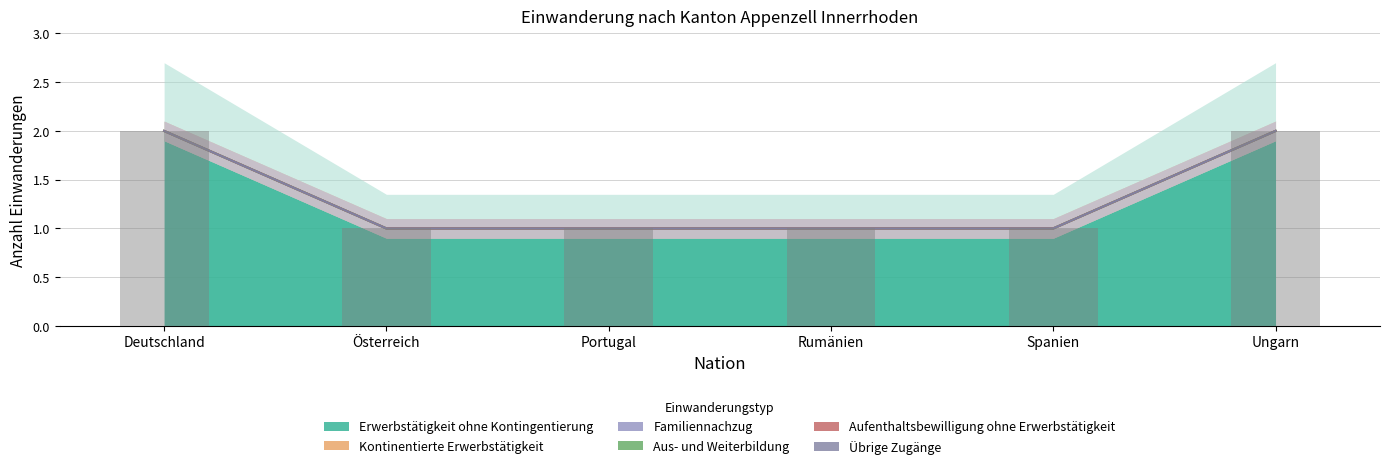

Rank the series at Spanien from lowest to highest value.

Kontinentierte Erwerbstätigkeit, Familiennachzug, Aus- und Weiterbildung, Aufenthaltsbewilligung ohne Erwerbstätigkeit, Übrige Zugänge, Erwerbstätigkeit ohne Kontingentierung